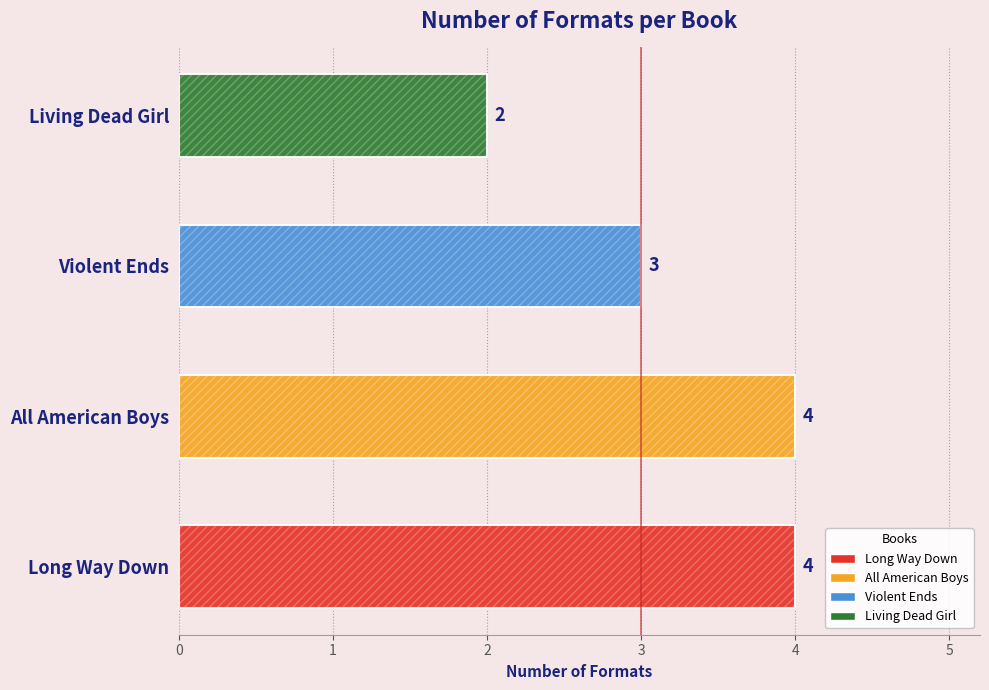

Reading left to right, transcribe all the data shown in this chart.

Long Way Down=4	All American Boys=4	Violent Ends=3	Living Dead Girl=2